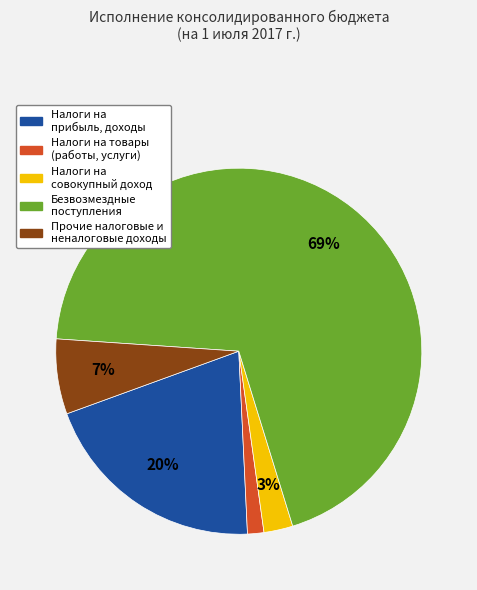

Is there any slice that represents more than half of the pie?

Yes